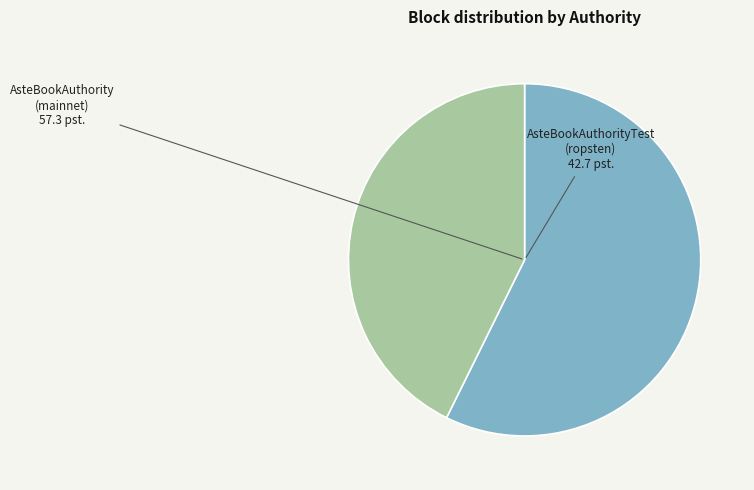

Is there a majority slice in this chart?

Yes